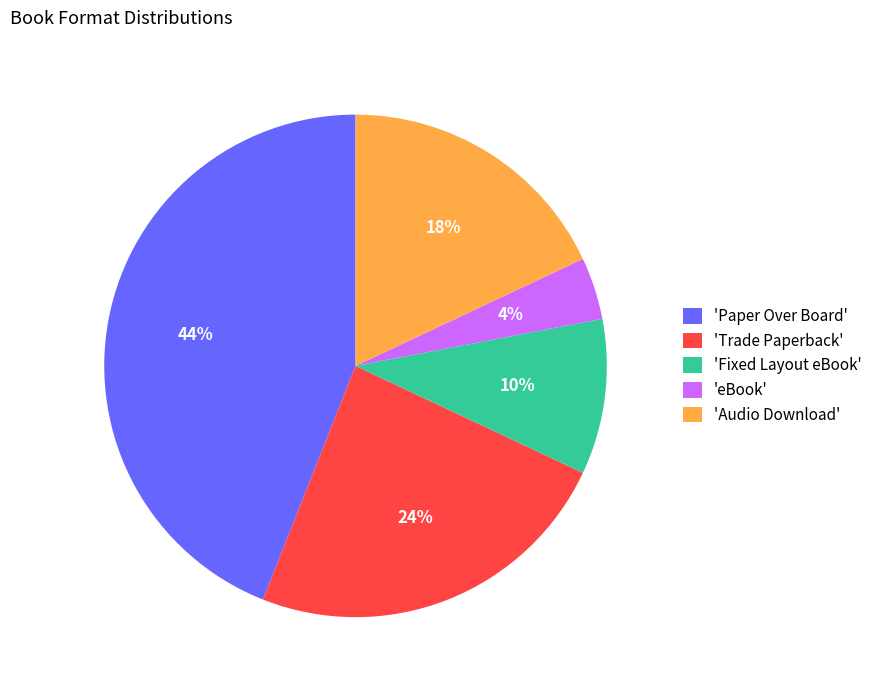

How many segments does this pie chart have?

5